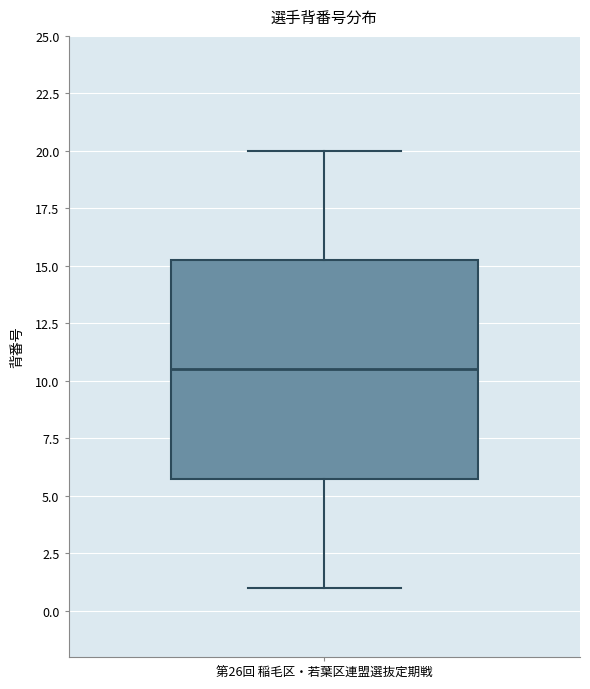

Where does the median line of the box for 第26回 稲毛区・若葉区連盟選抜定期戦 sit on the y-axis? The values are not printed on the chart, so give them approximately, as read against the axis.

10.5